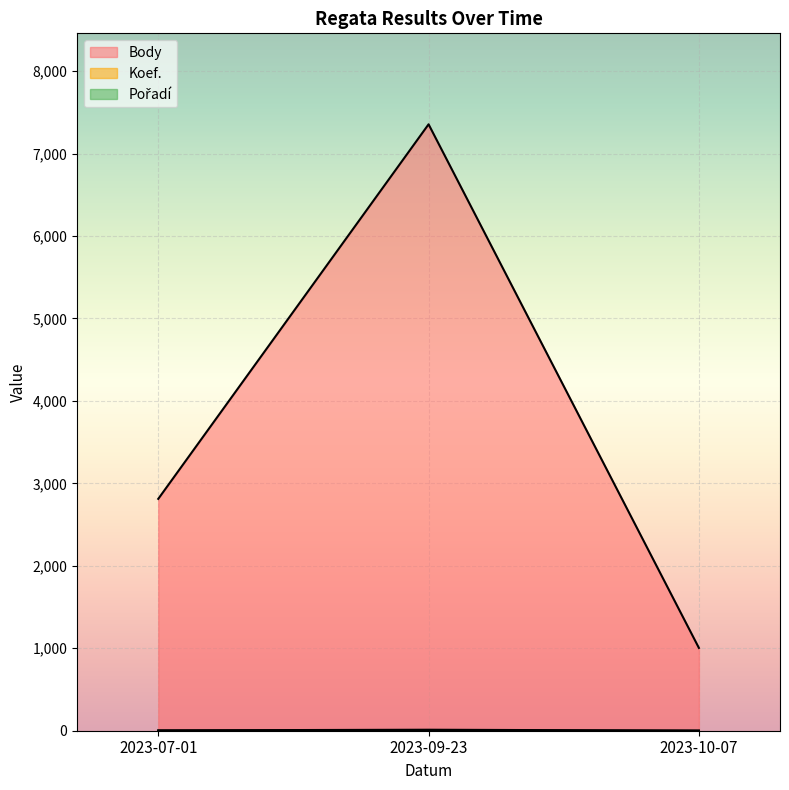

What is the label of the 1st point from the left?

2023-07-01